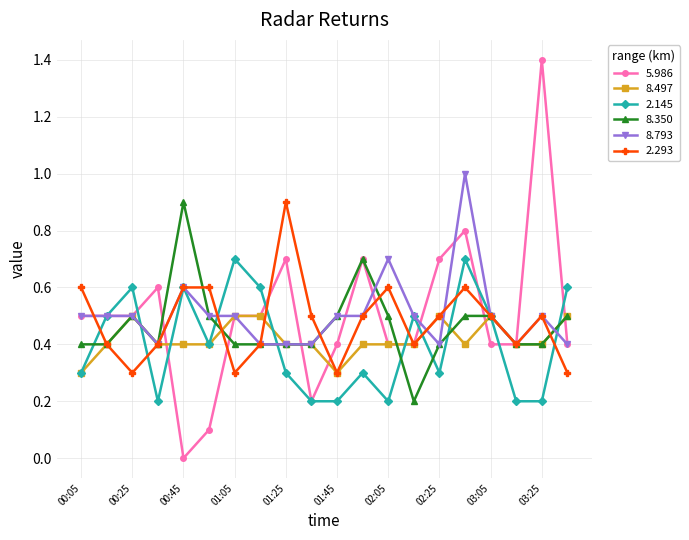

How many interior local peaks does the 2.145 series have?

6